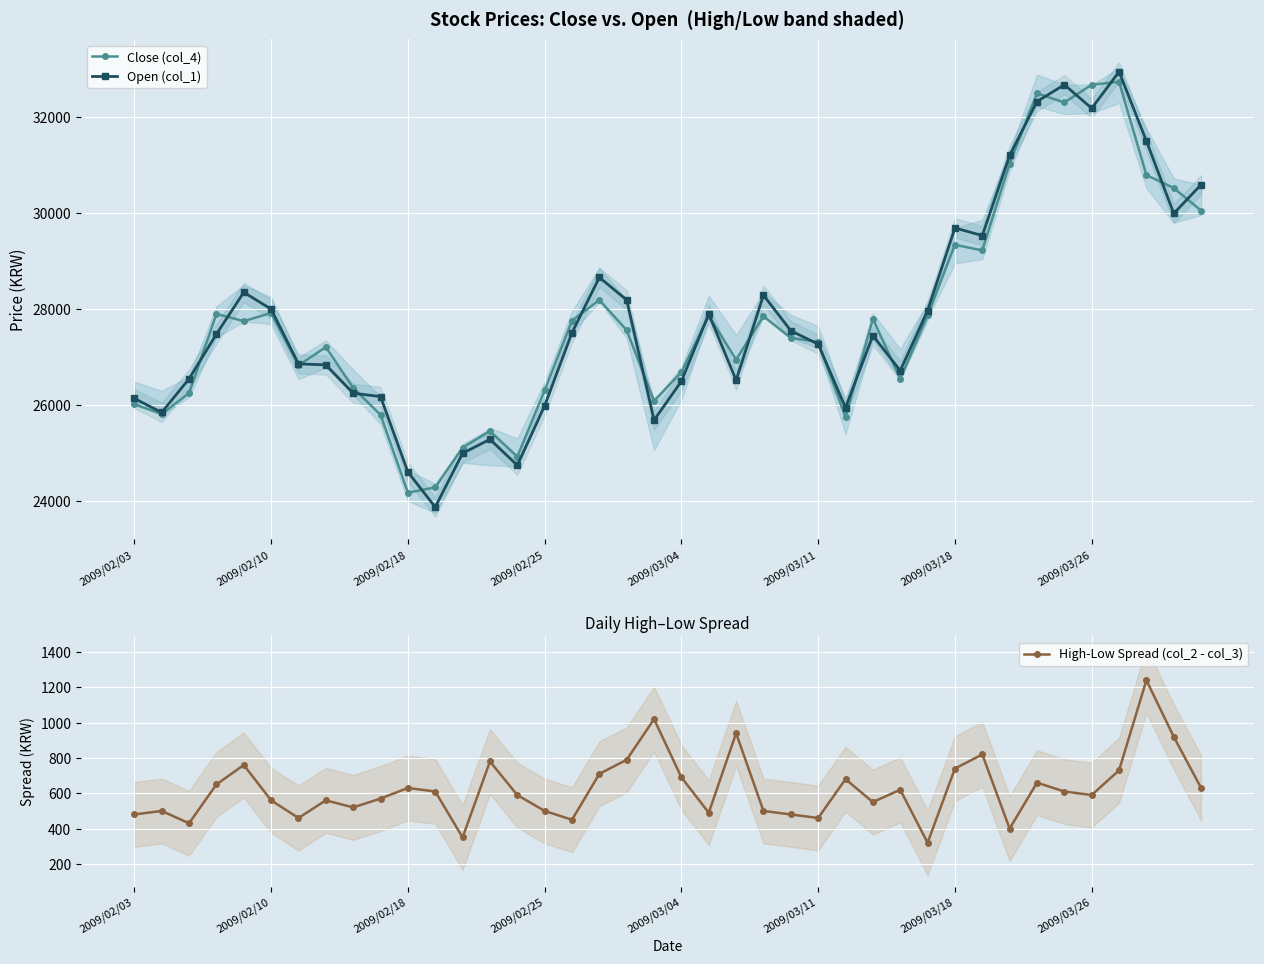

What is the approximate value of High-Low Spread (col_2 - col_3) at 2009/02/25?

500